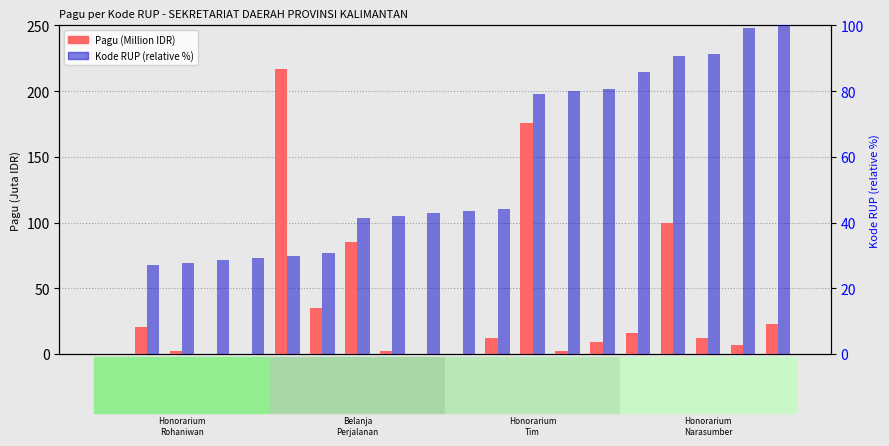

What is the difference between the Kode RUP (relative rank %) values at 32032231 and 32032232?

0.7